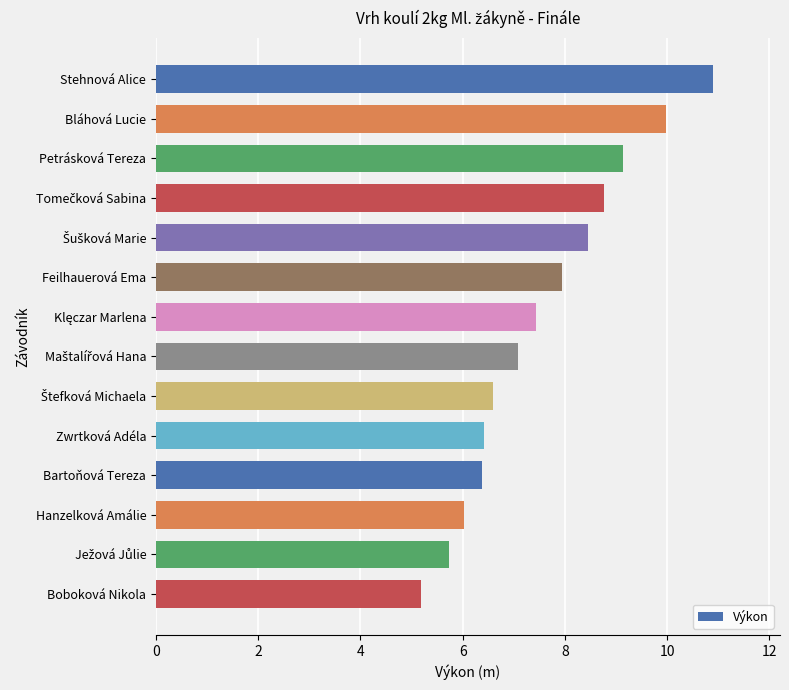

What is the approximate value at Stehnová Alice?

10.9